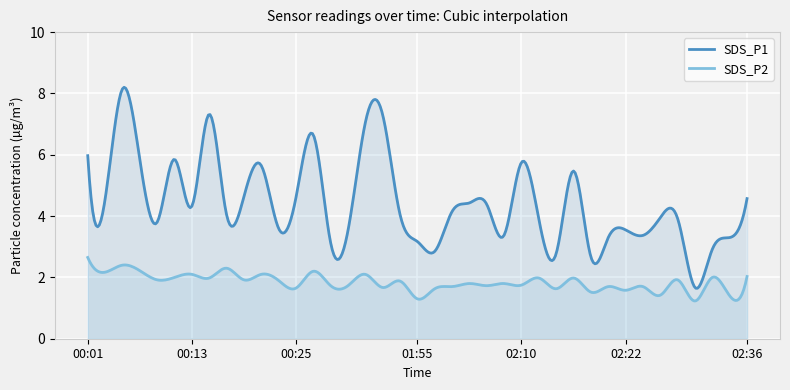

What is the total value across all series at 02:10?

7.5